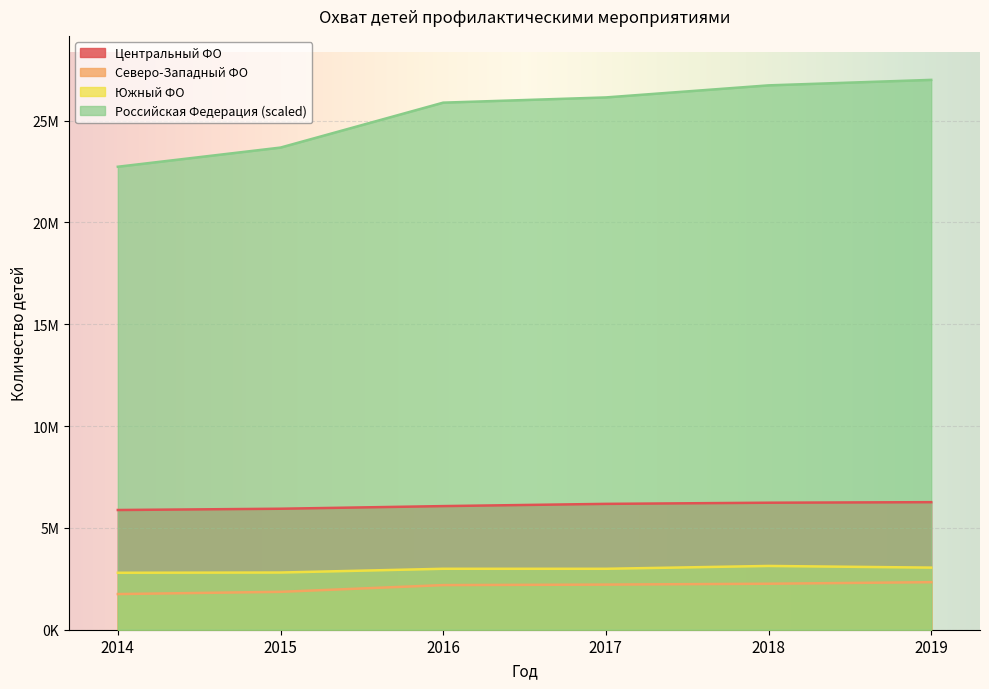

True or false: Российская Федерация (scaled) and Северо-Западный ФО intersect in this chart.

False